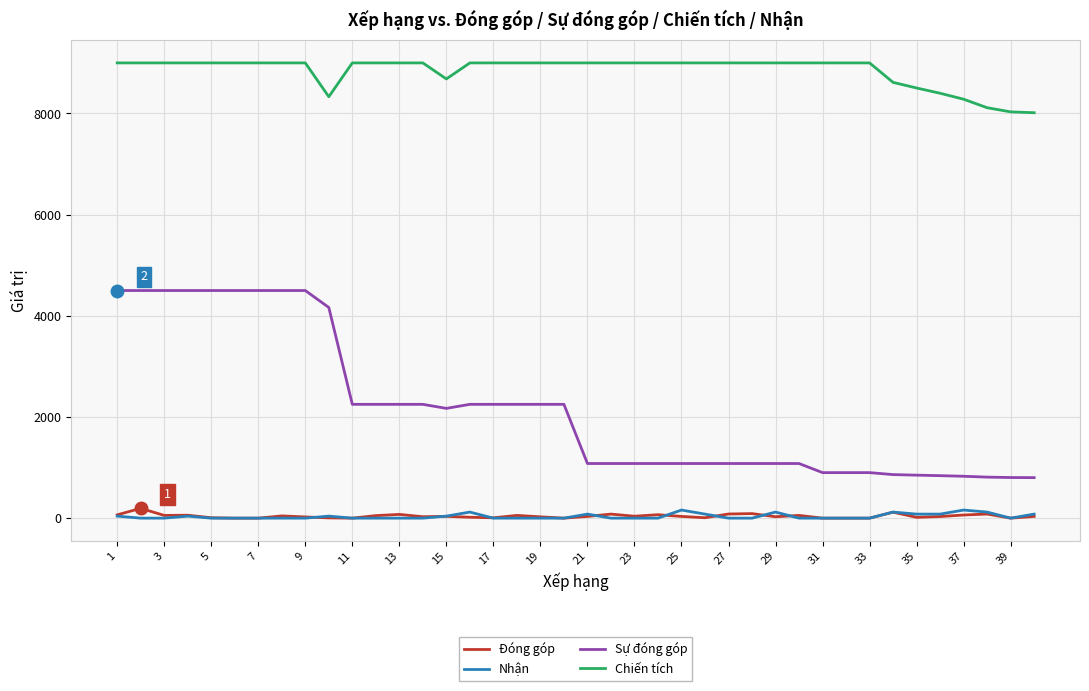

How many Nhận values are between 0 and 80?

34